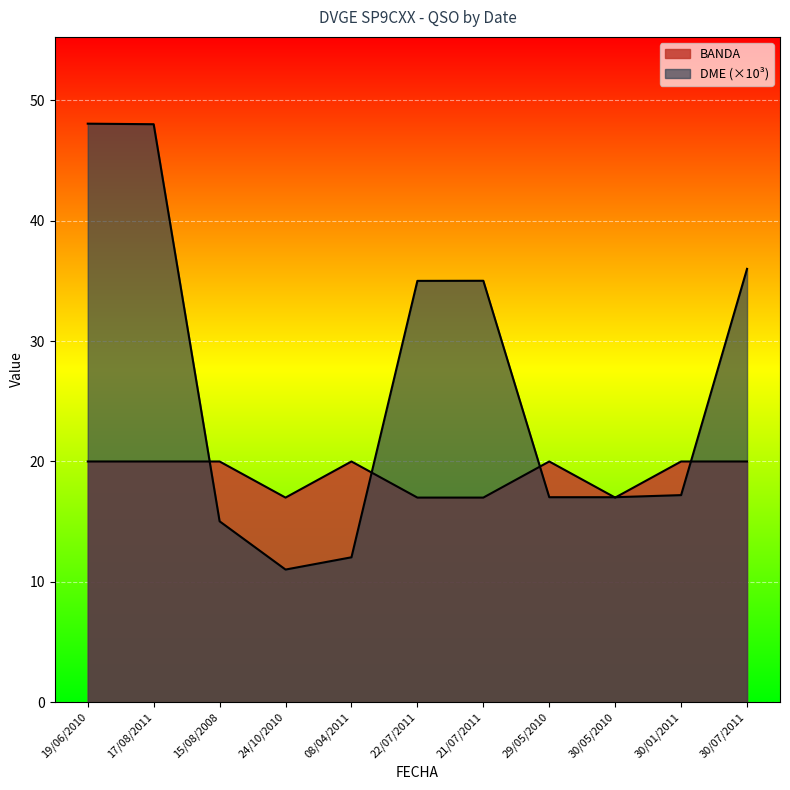

How many lines are shown in the chart?

2